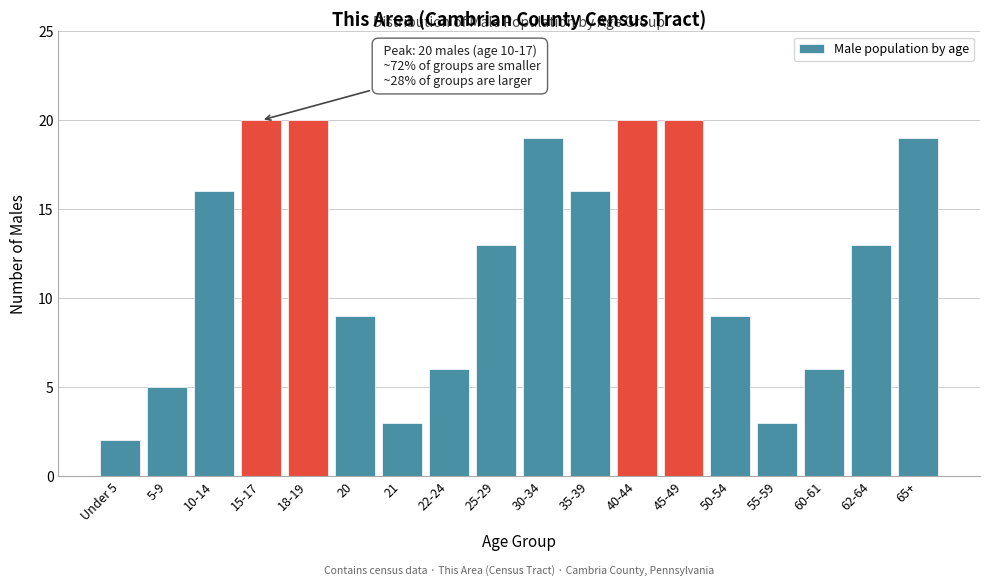

Reading left to right, list all the values displayed in this chart.

Under 5=2	5-9=5	10-14=16	15-17=20	18-19=20	20=9	21=3	22-24=6	25-29=13	30-34=19	35-39=16	40-44=20	45-49=20	50-54=9	55-59=3	60-61=6	62-64=13	65+=19